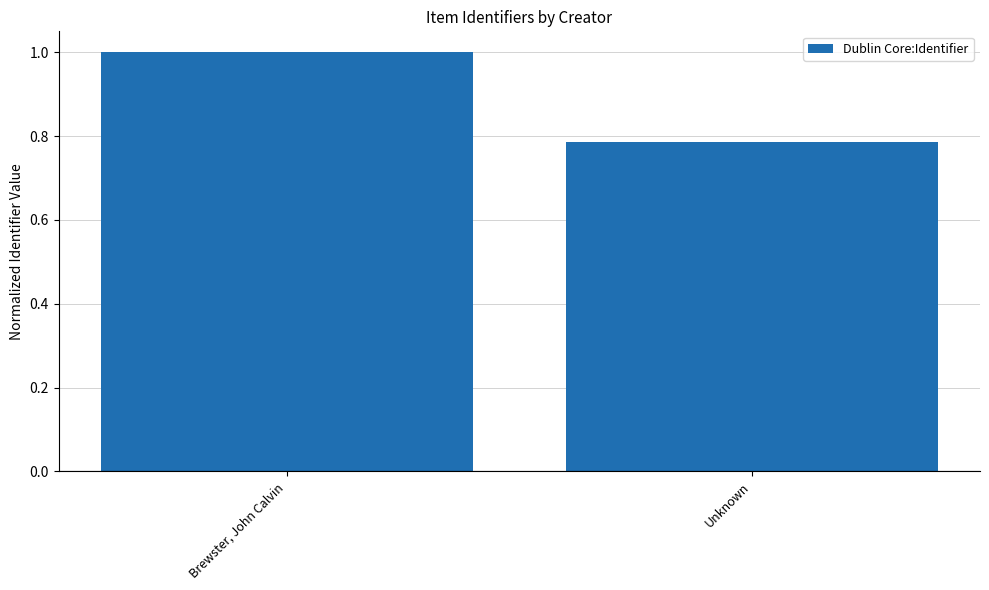

Does the chart contain any negative values?

No